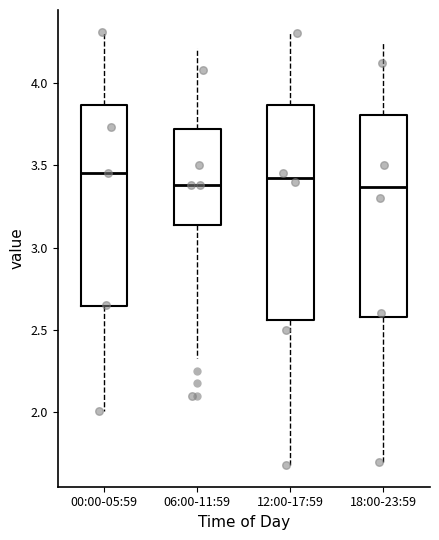

Reading left to right, read every box against the y-axis: the position of its median line, the range the box covers, and the ends of its whiskers. The values are not printed on the chart, so give them approximately, as read against the axis.

00:00-05:59: median 3.45, box 2.65 to 3.85, whiskers 2.00 to 4.30
06:00-11:59: median 3.40, box 3.15 to 3.70, whiskers 2.35 to 4.20
12:00-17:59: median 3.45, box 2.55 to 3.85, whiskers 1.70 to 4.30
18:00-23:59: median 3.35, box 2.60 to 3.80, whiskers 1.70 to 4.25